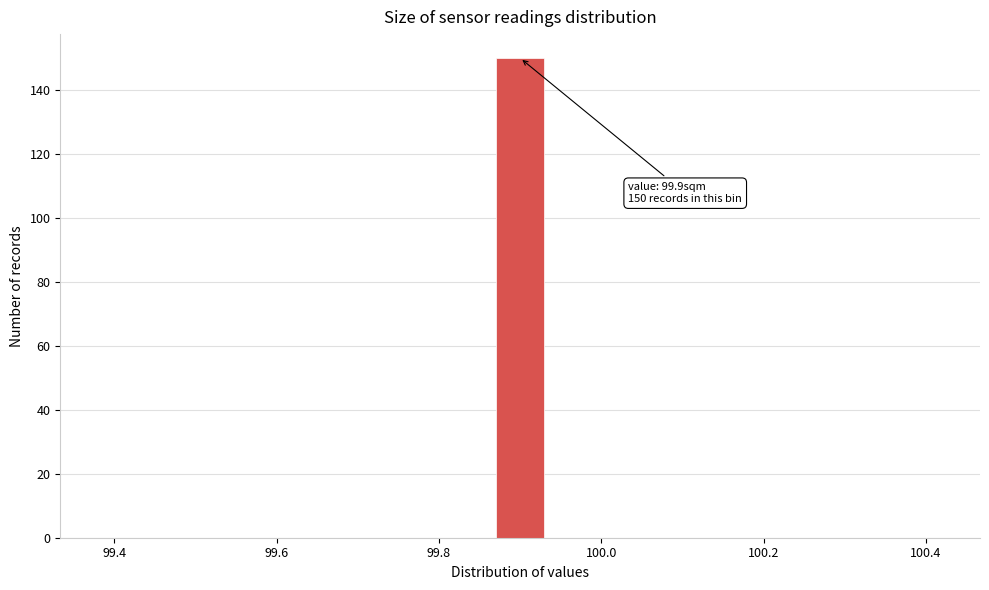

Around what value on the x-axis is the tallest bar? Give the approximate position of its centre, as read against the axis.

99.90